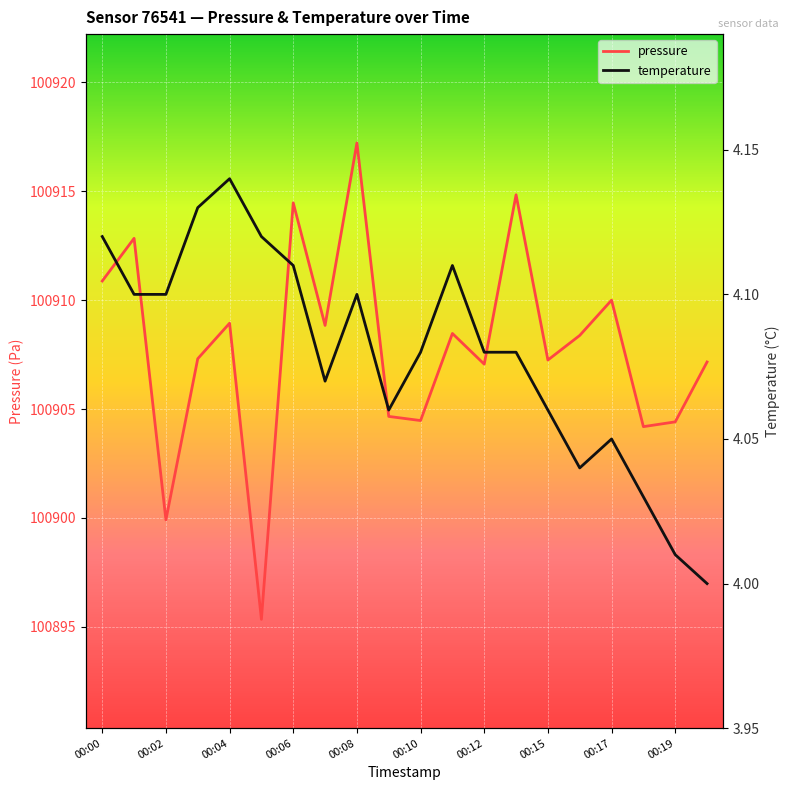

Which series has the largest total across all categories?

pressure